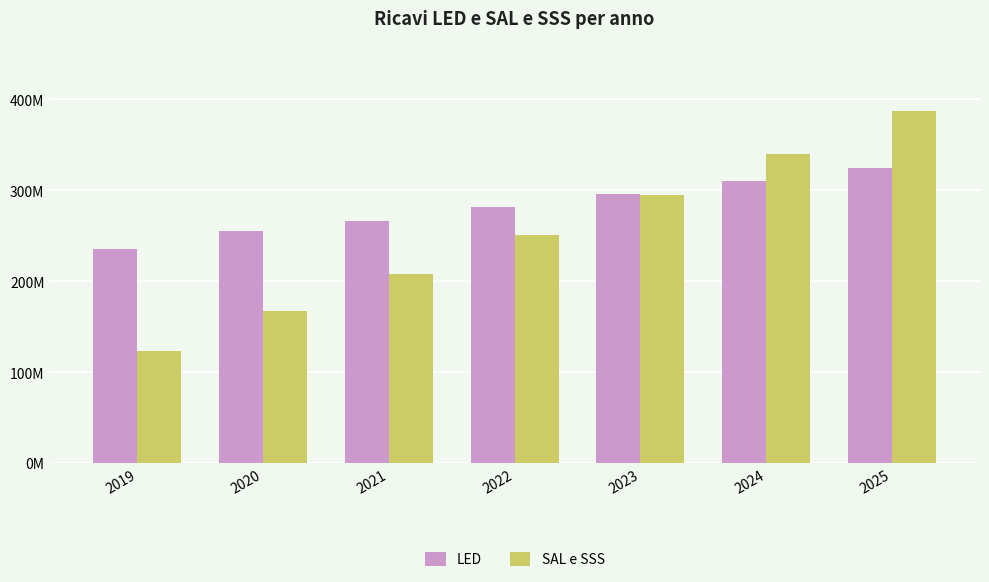

Does the chart contain any negative values?

No